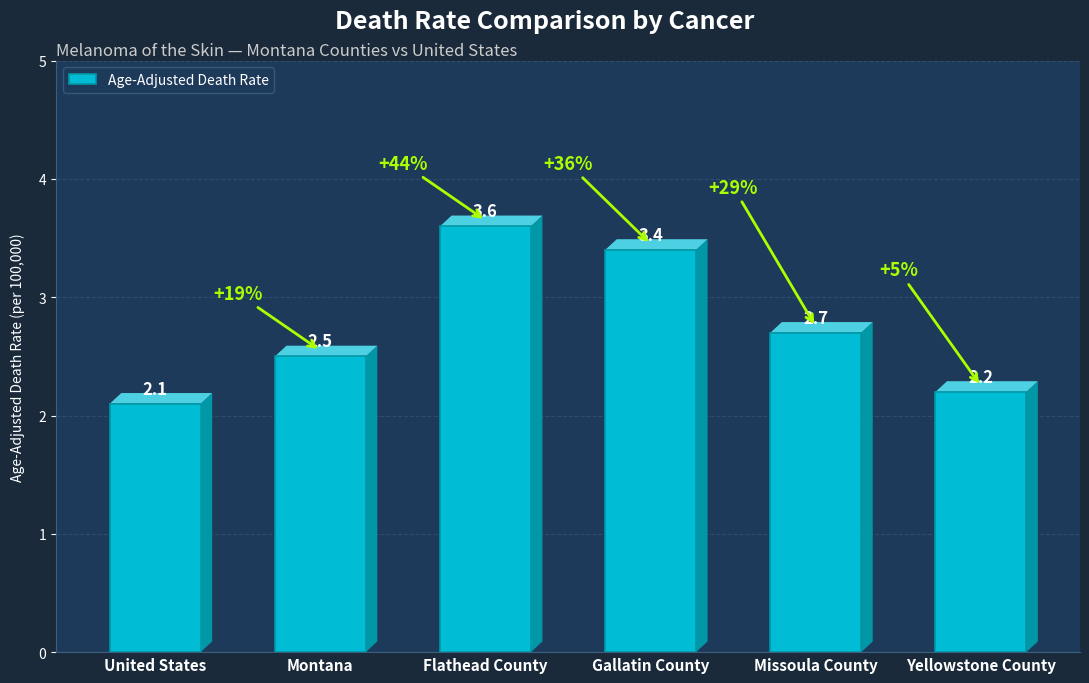

Is it true that the value at Montana is 4.1?

False